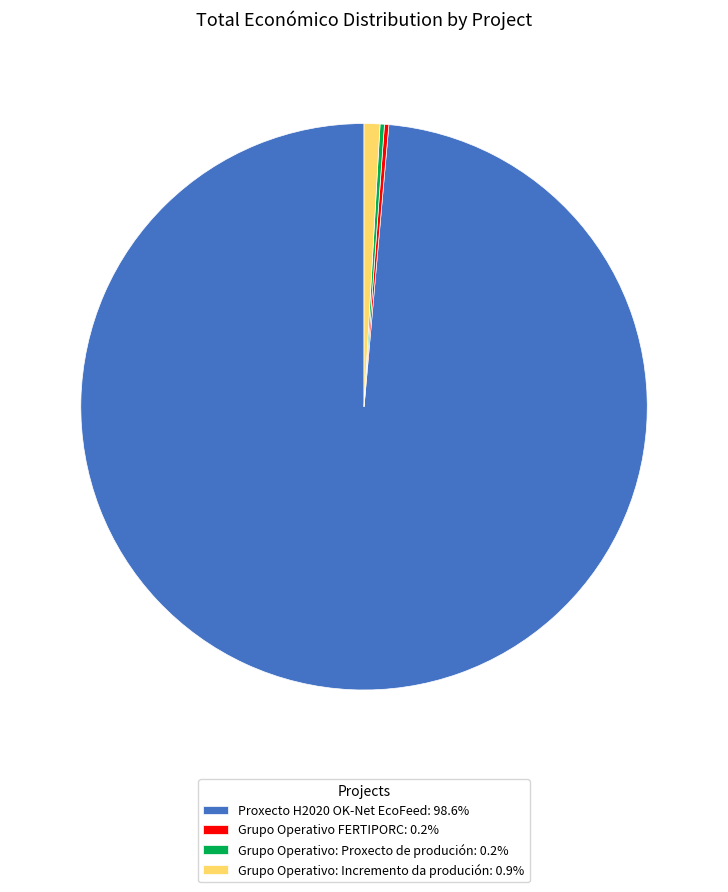

Is there a majority slice in this chart?

Yes